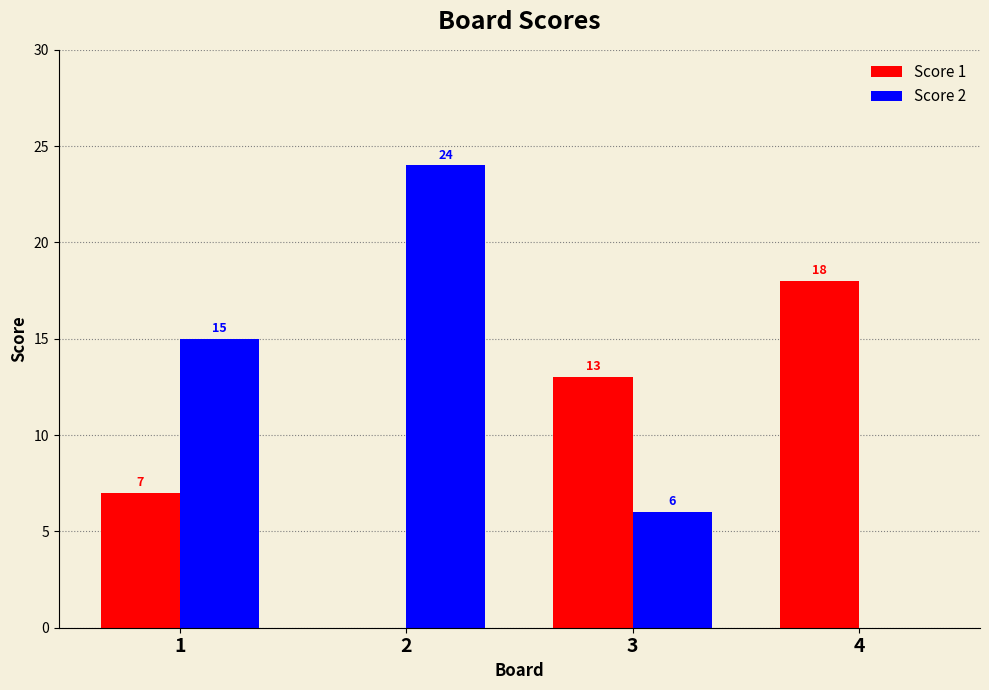

Which series changed the most between 3 and 4?

Score 2